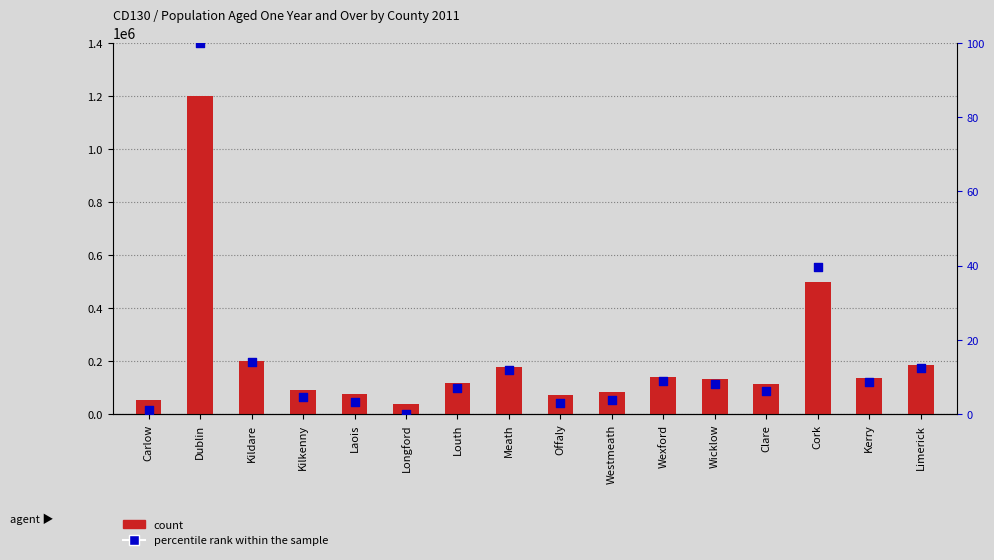

What are all the series names shown in the legend?

count, percentile rank within the sample